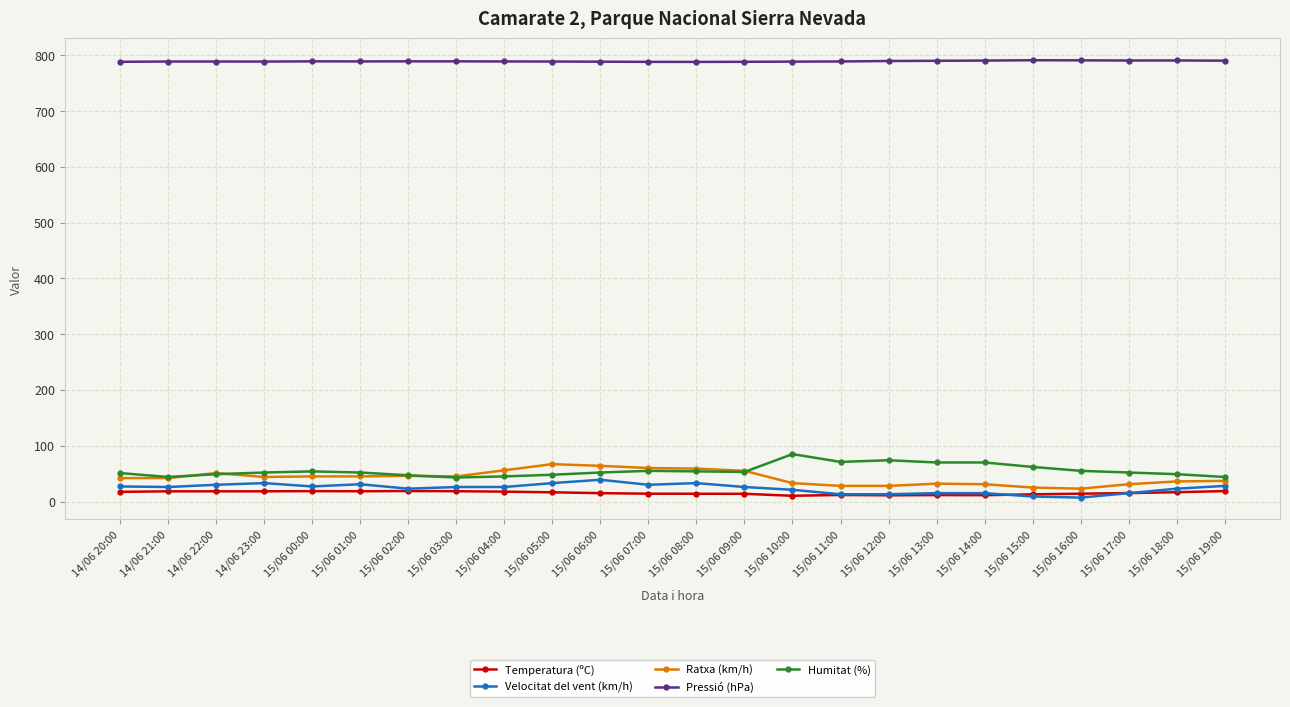

Count the number of data series in this chart.

5